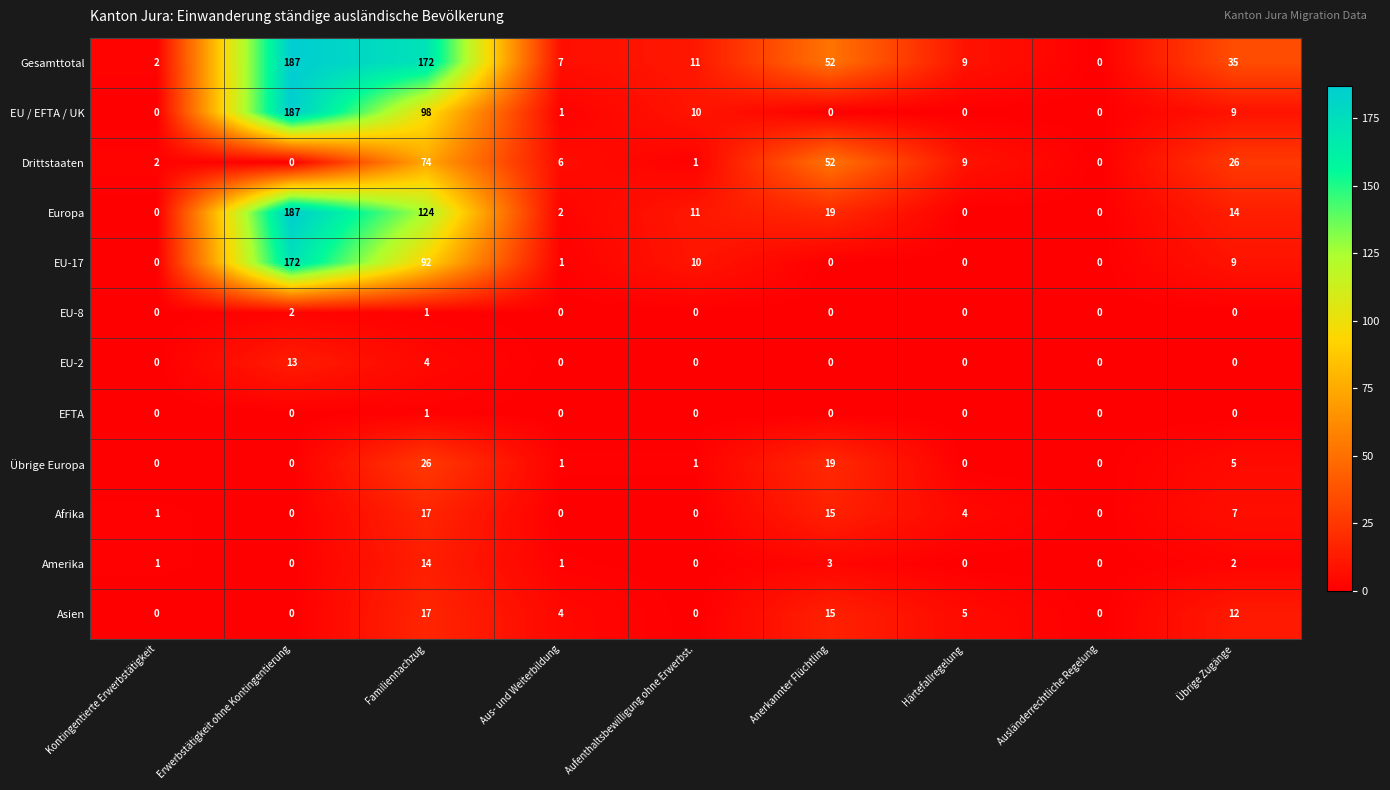

The value of EU / EFTA / UK at Übrige Zugänge is 3. True or false?

False